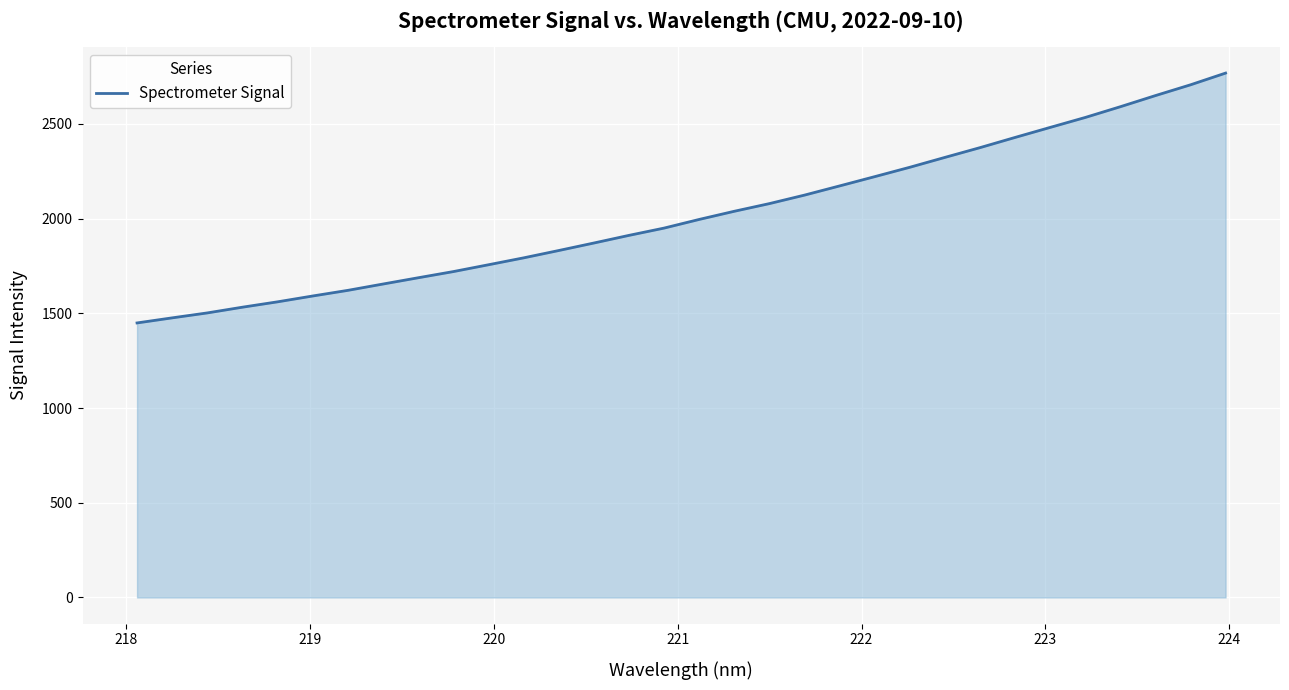

What is the smallest value displayed?

1449.1